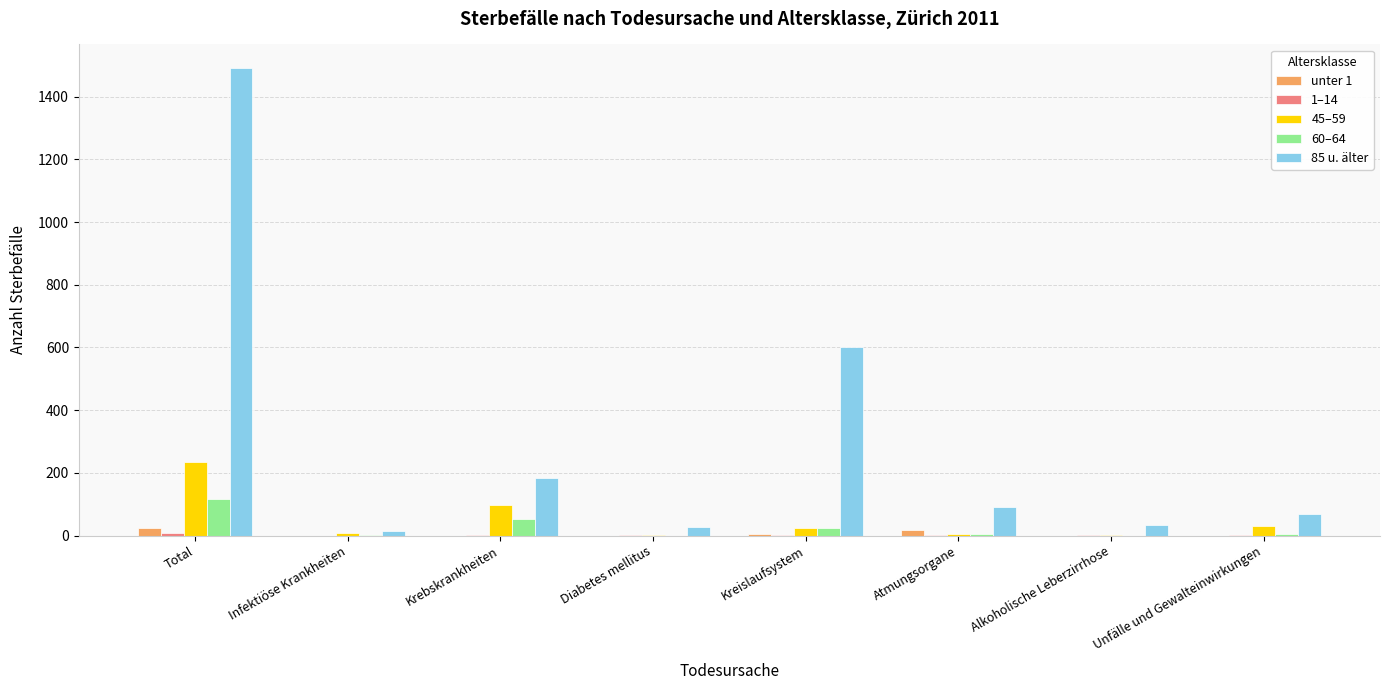

Which series has the largest total across all categories?

85 u. älter